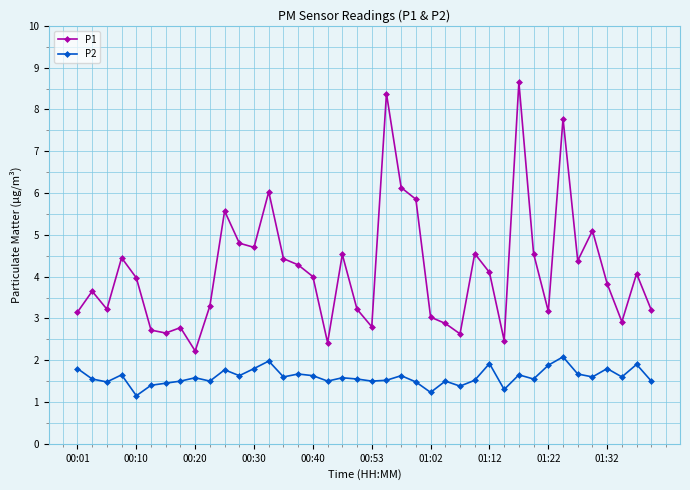

True or false: P1 and P2 cross at least once.

False